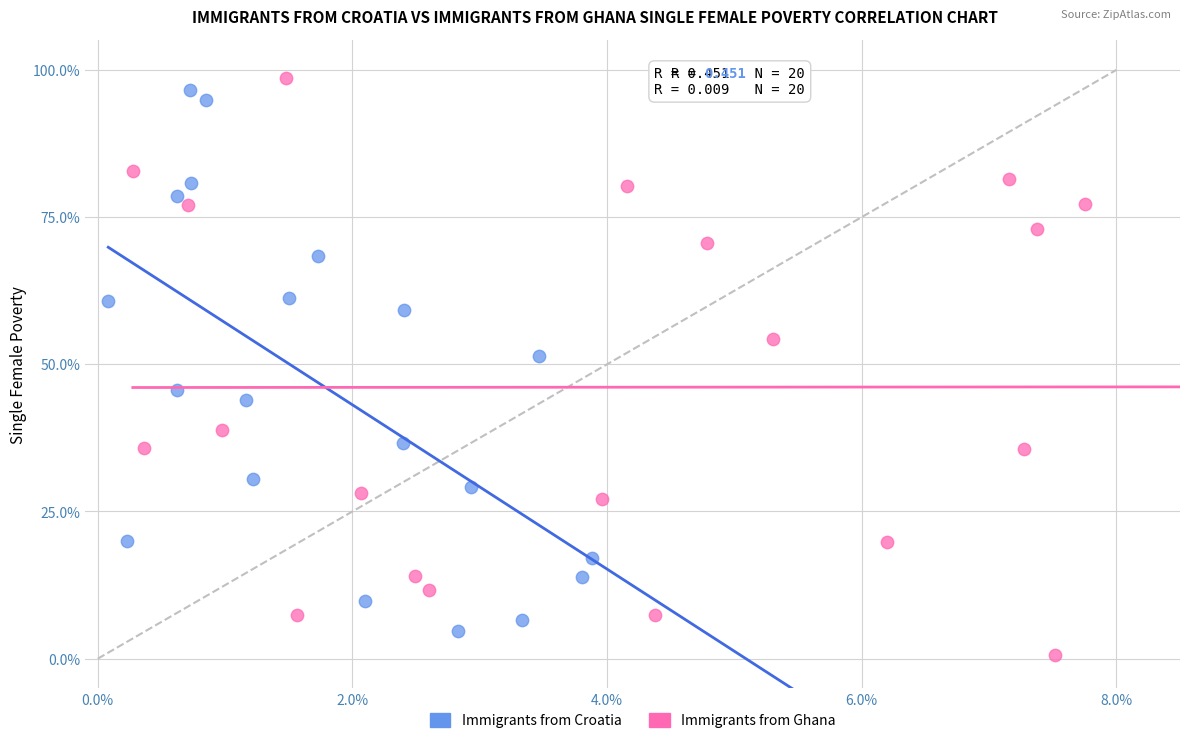

What are all the series names shown in the legend?

Immigrants from Croatia, Immigrants from Ghana